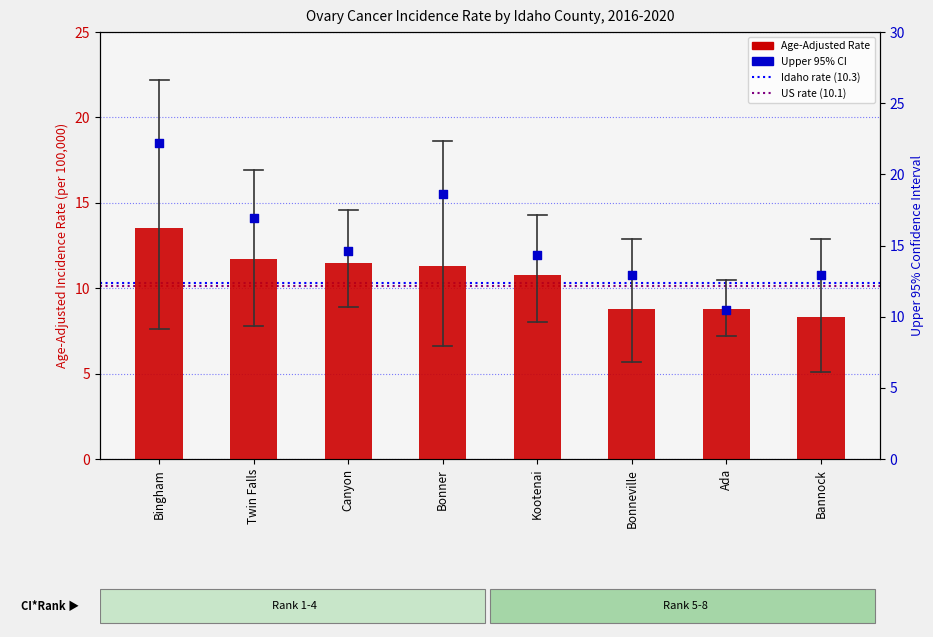

Which series contains the highest Y value?

Upper 95% CI